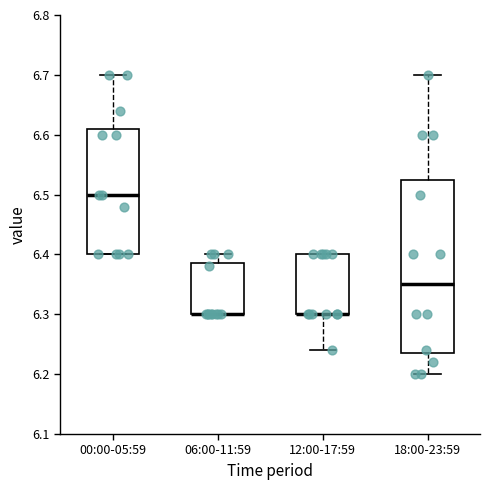

Reading left to right, read every box against the y-axis: the position of its median line, the range the box covers, and the ends of its whiskers. The values are not printed on the chart, so give them approximately, as read against the axis.

00:00-05:59: median 6.50, box 6.40 to 6.61, whiskers 6.40 to 6.70
06:00-11:59: median 6.30 (drawn on the box's lower edge), box 6.30 to 6.39, whiskers 6.30 to 6.40
12:00-17:59: median 6.30 (drawn on the box's lower edge), box 6.30 to 6.40, whiskers 6.24 to 6.40
18:00-23:59: median 6.35, box 6.24 to 6.53, whiskers 6.20 to 6.70